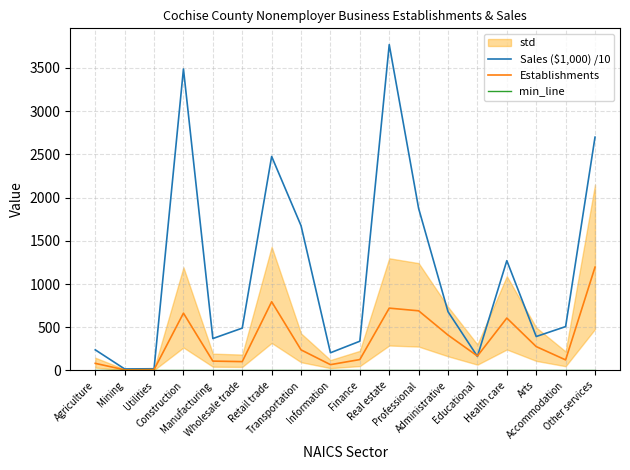

Reading left to right, extract all data points from this chart.

Sales ($1,000) /10: Agriculture=238.4	Mining=17.2	Utilities=19.5	Construction=3487.9	Manufacturing=369.0	Wholesale trade=489.9	Retail trade=2476.2	Transportation=1674.9	Information=204.5	Finance=338.1	Real estate=3770.2	Professional=1874.4	Administrative=679.7	Educational=162.2	Health care=1270.5	Arts=392.6	Accommodation=507.4	Other services=2699.3
Establishments: Agriculture=82.0	Mining=7.0	Utilities=10.0	Construction=663.0	Manufacturing=108.0	Wholesale trade=102.0	Retail trade=795.0	Transportation=238.0	Information=67.0	Finance=126.0	Real estate=721.0	Professional=690.0	Administrative=409.0	Educational=167.0	Health care=606.0	Arts=276.0	Accommodation=122.0	Other services=1195.0
min_line: Agriculture=0.0	Mining=0.0	Utilities=0.0	Construction=0.0	Manufacturing=0.0	Wholesale trade=0.0	Retail trade=0.0	Transportation=0.0	Information=0.0	Finance=0.0	Real estate=0.0	Professional=0.0	Administrative=0.0	Educational=0.0	Health care=0.0	Arts=0.0	Accommodation=0.0	Other services=0.0